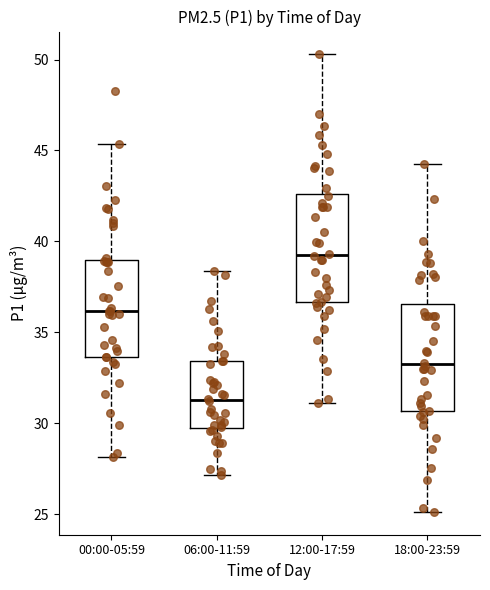

Which box has the lowest median line?

06:00-11:59